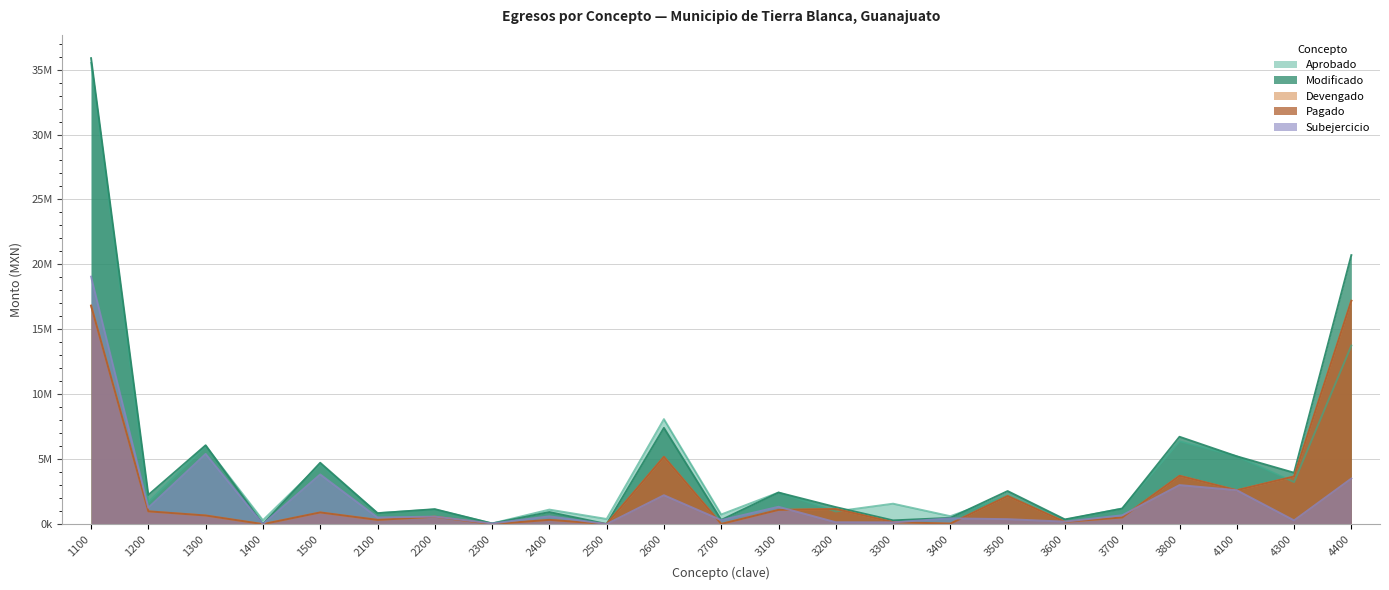

What value does the Devengado series have at 3200?

1162866.9